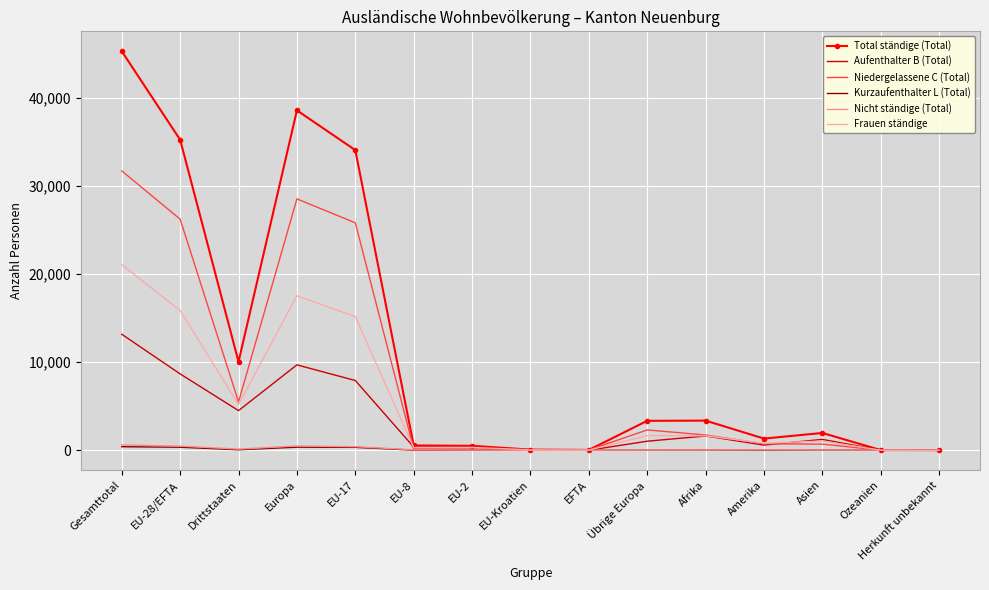

What is the highest value of the Frauen ständige series?

21054